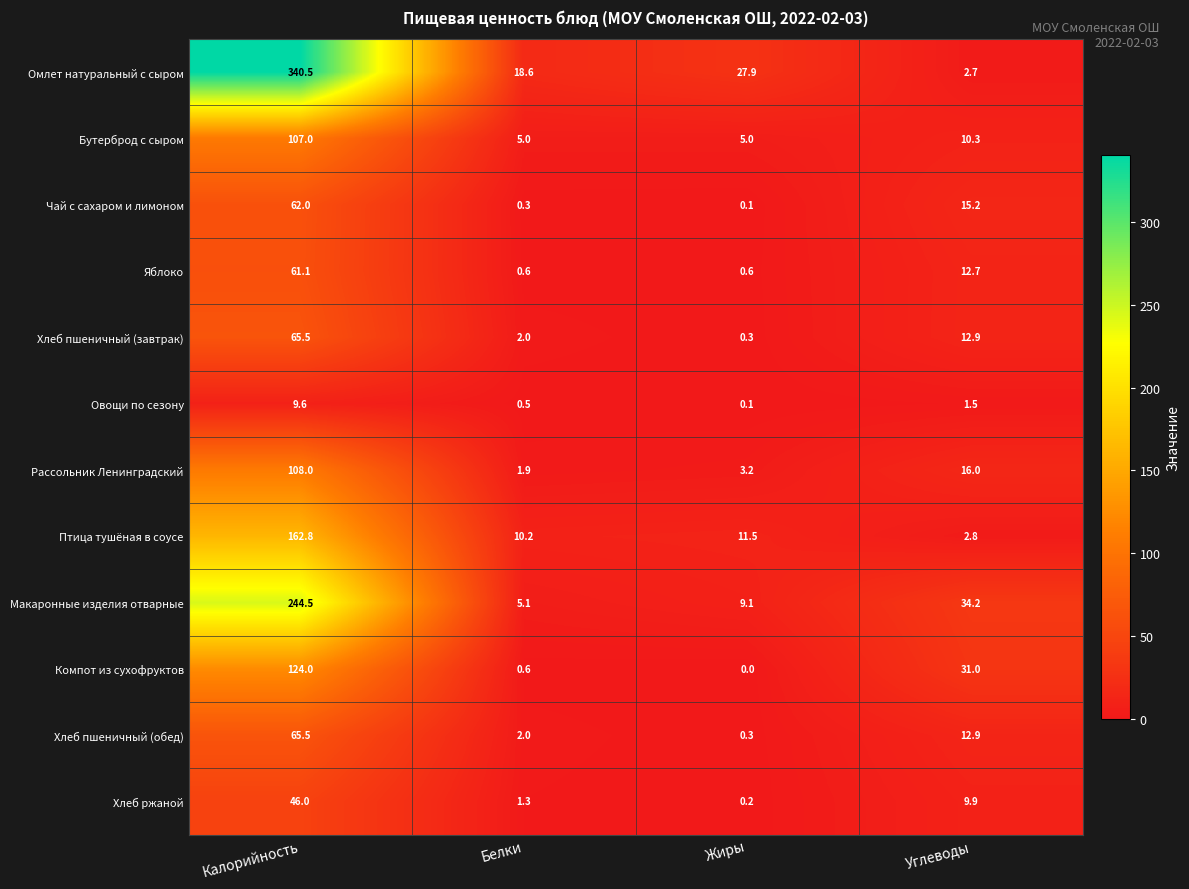

What is the spread (max minus min) of values at Углеводы?

32.7